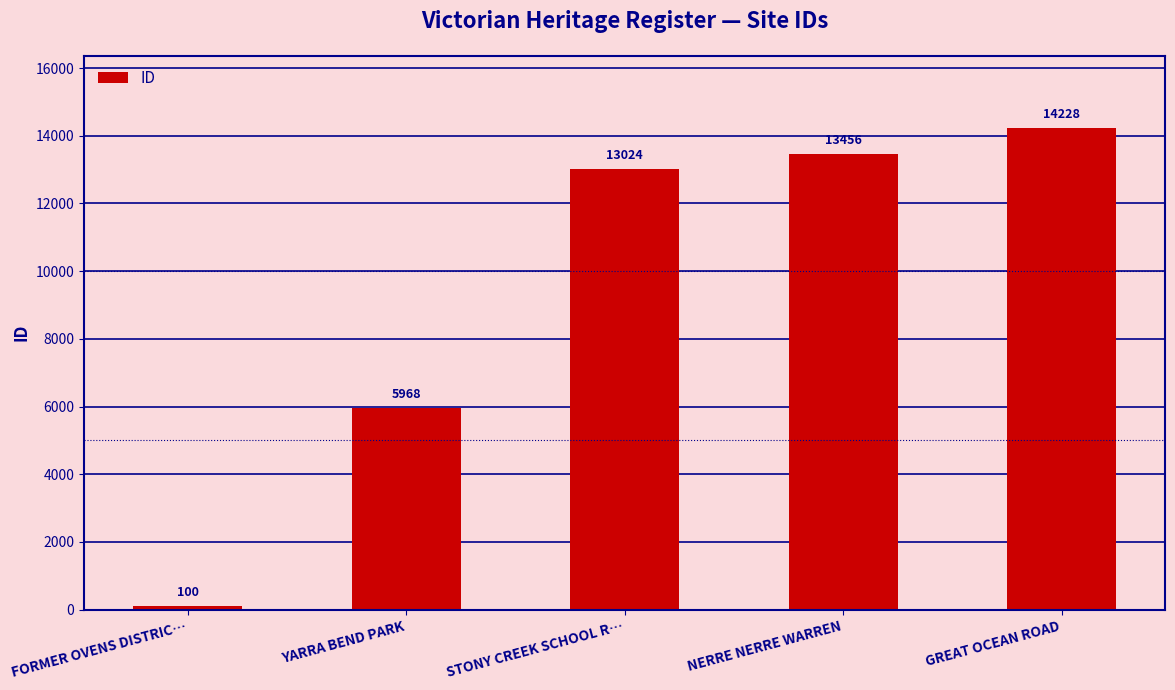

Reading left to right, extract all data points from this chart.

FORMER OVENS DISTRIC…=100	YARRA BEND PARK=5968	STONY CREEK SCHOOL R…=13024	NERRE NERRE WARREN=13456	GREAT OCEAN ROAD=14228